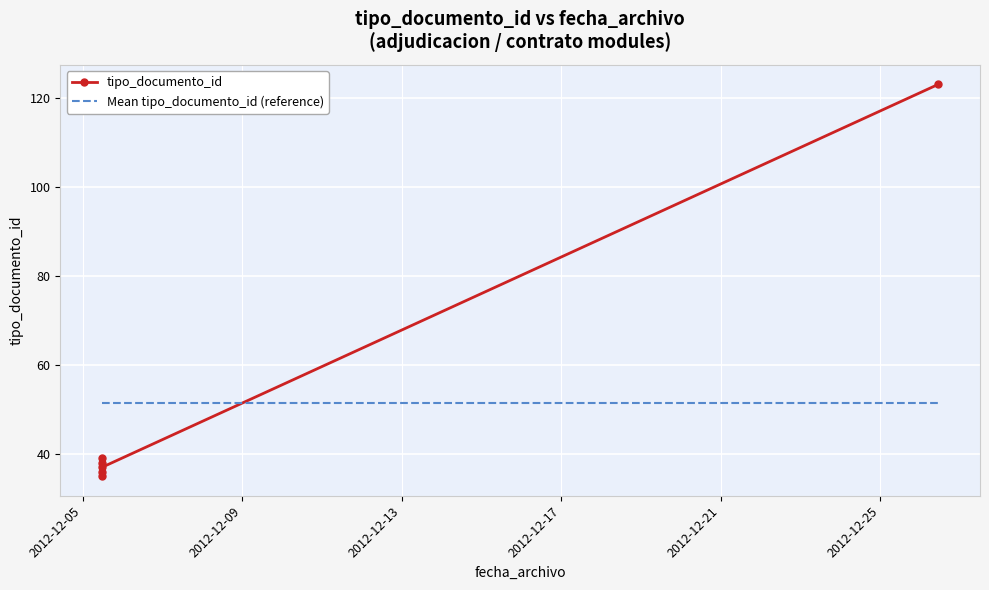

After their last crossing, which series has the higher values: tipo_documento_id or Mean tipo_documento_id (reference)?

tipo_documento_id